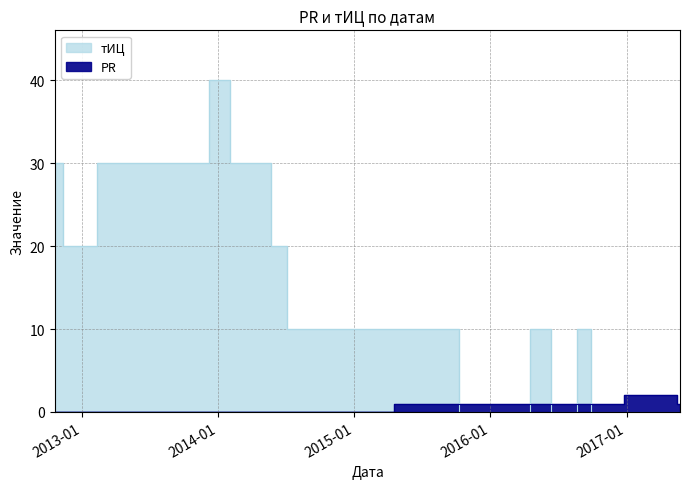

True or false: тИЦ has more than 2 points higher than both neighbors.

True